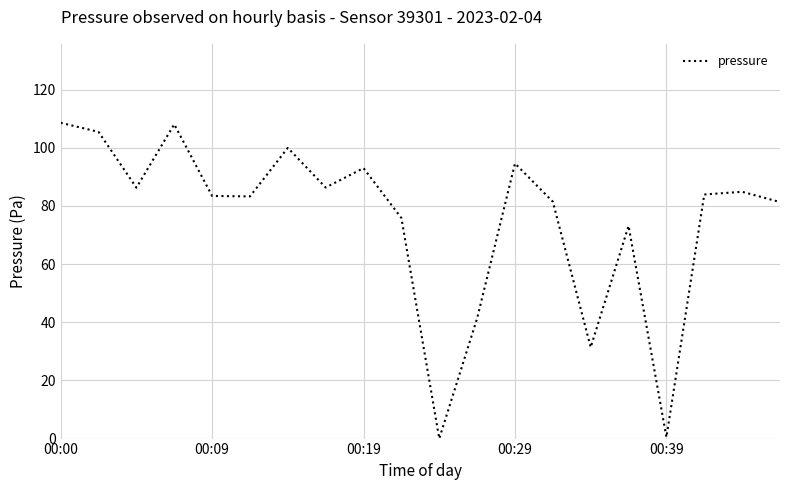

What is the maximum value shown in the chart?

108.6